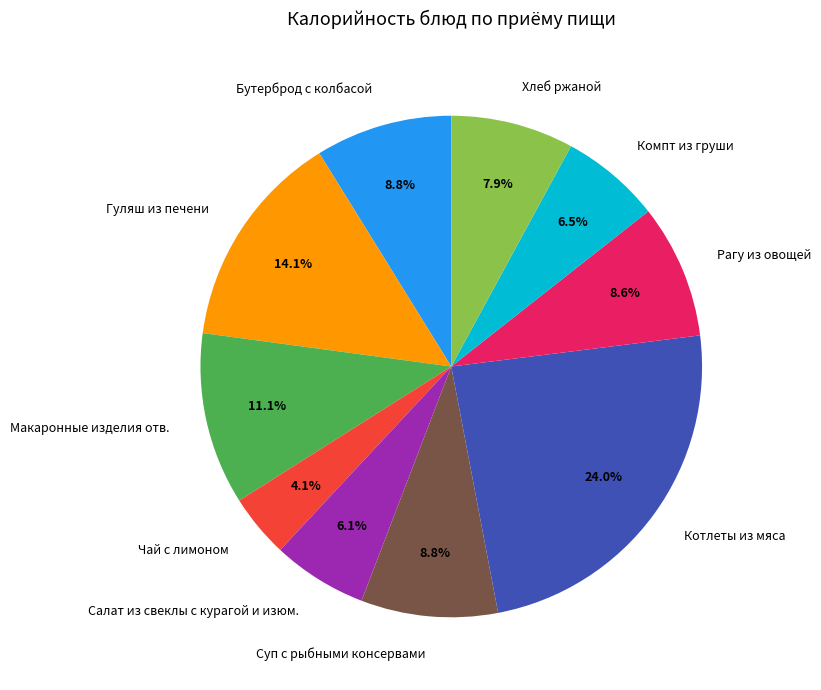

To the nearest percent, what is the average slice percentage?

10%